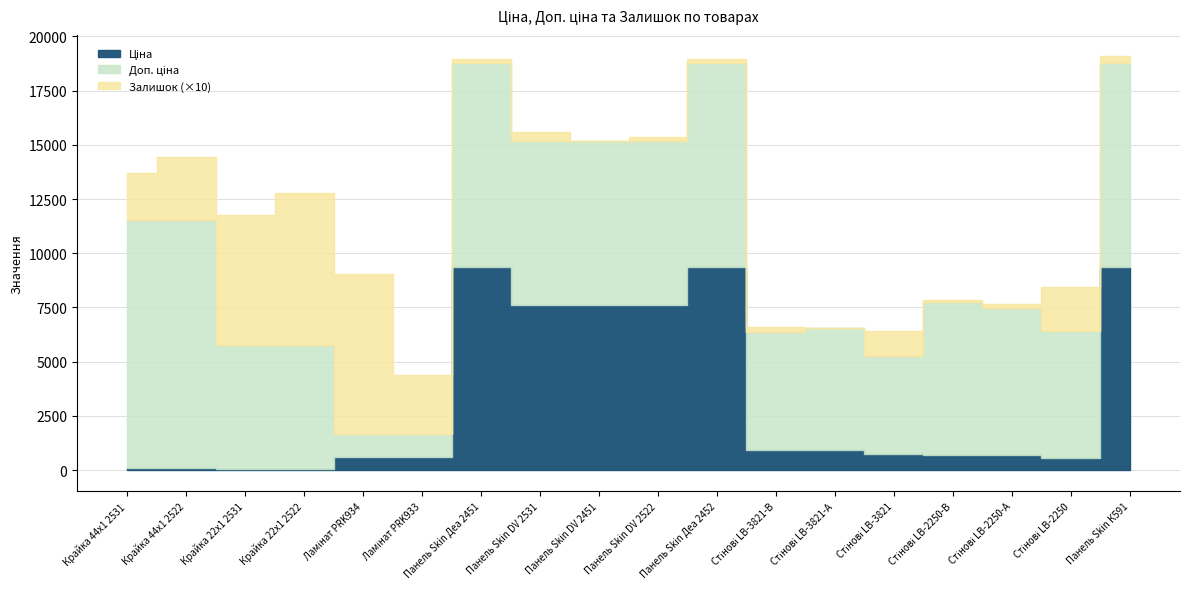

True or false: Доп. ціна has a value of 5705.0 at Крайка 22x1 2522.

True